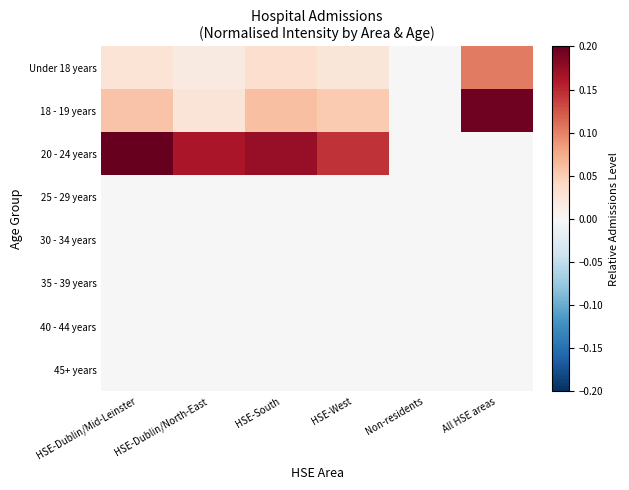

How many distinct data groups are displayed?

8